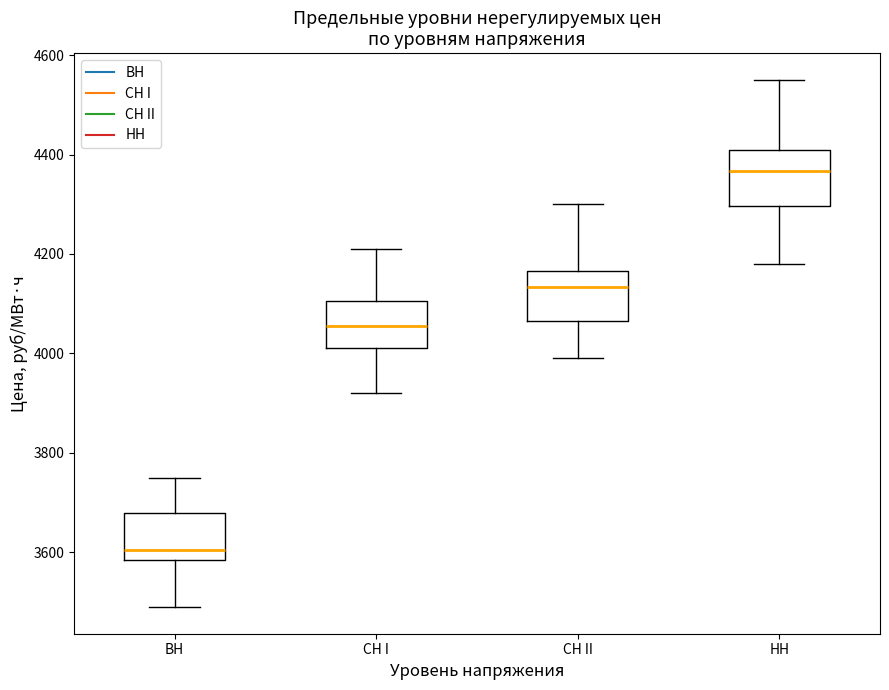

Reading left to right, read every box against the y-axis: the position of its median line, the range the box covers, and the ends of its whiskers. The values are not printed on the chart, so give them approximately, as read against the axis.

ВН: median 3600, box 3580 to 3680, whiskers 3480 to 3740
СН I: median 4060, box 4020 to 4100, whiskers 3920 to 4220
СН II: median 4140, box 4060 to 4160, whiskers 4000 to 4300
НН: median 4360, box 4300 to 4400, whiskers 4180 to 4560